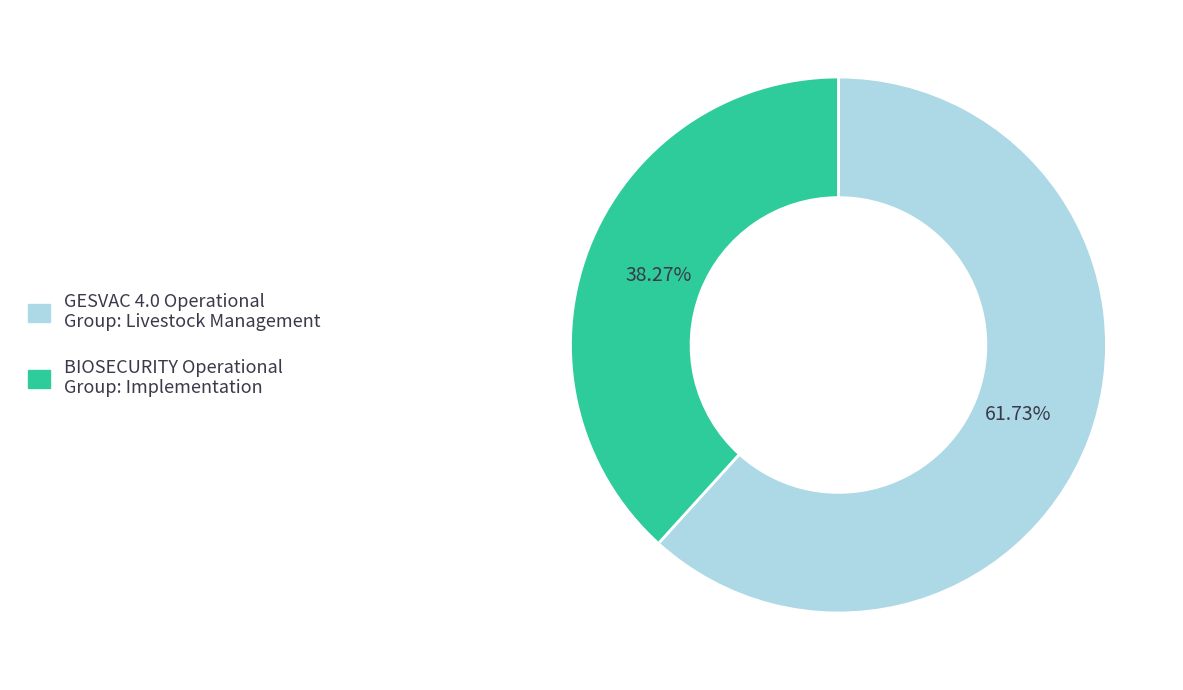

Is it true that BIOSECURITY Operational Group: Implementation is 38% of the pie?

True